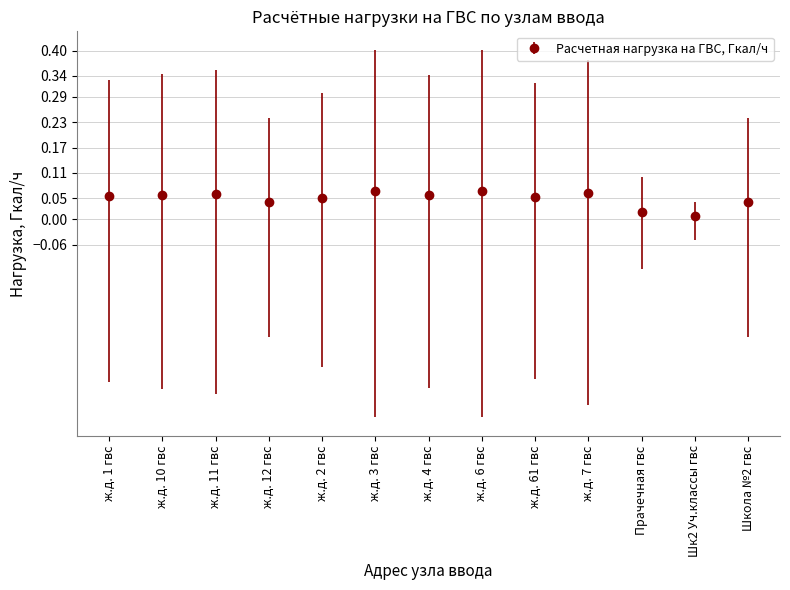

What is the label of the 9th point from the left?

ж.д. 61 гвс